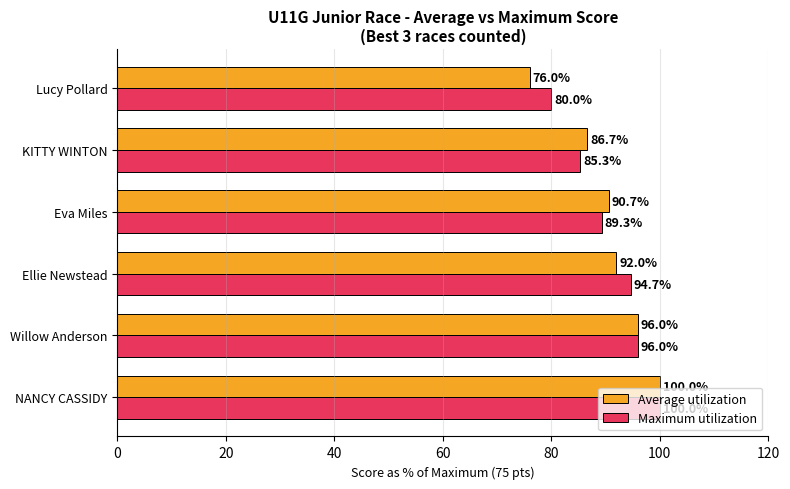

True or false: Average utilization has a value of 122.7 at KITTY WINTON.

False